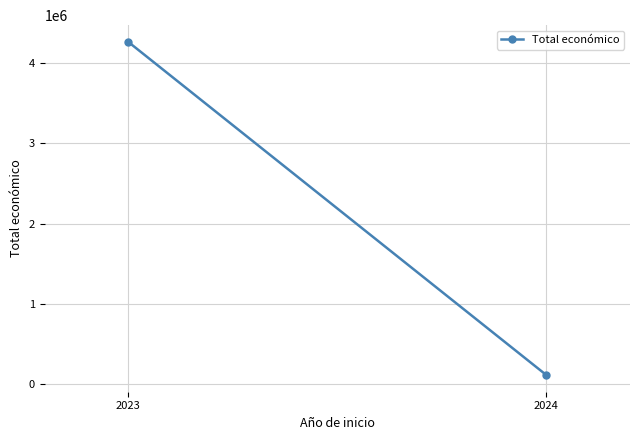

How many values are between 110168 and 4268470?

2